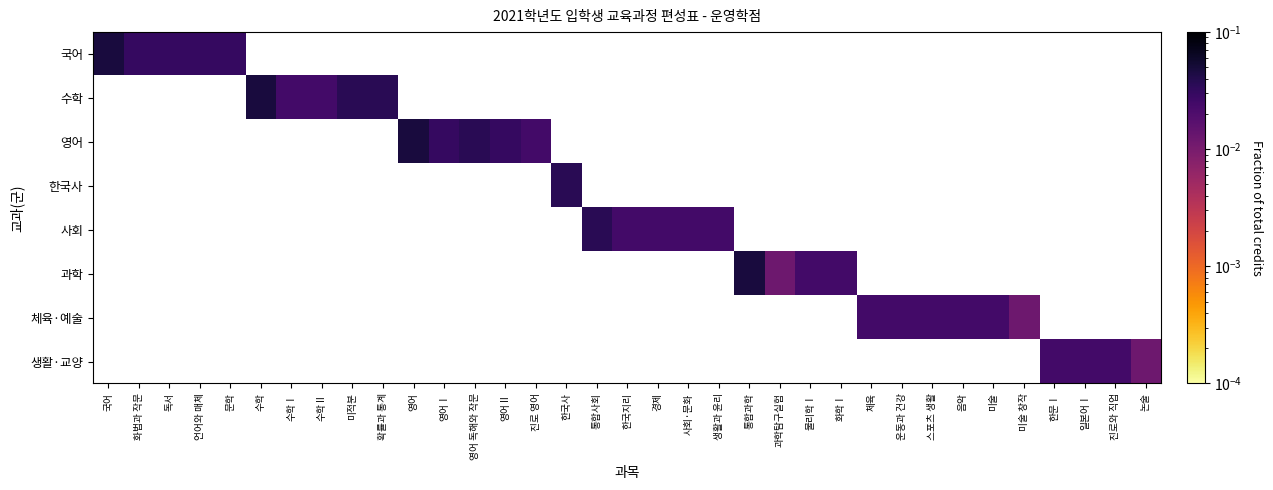

Which label corresponds to the smallest value in the chart?

과학탐구실험